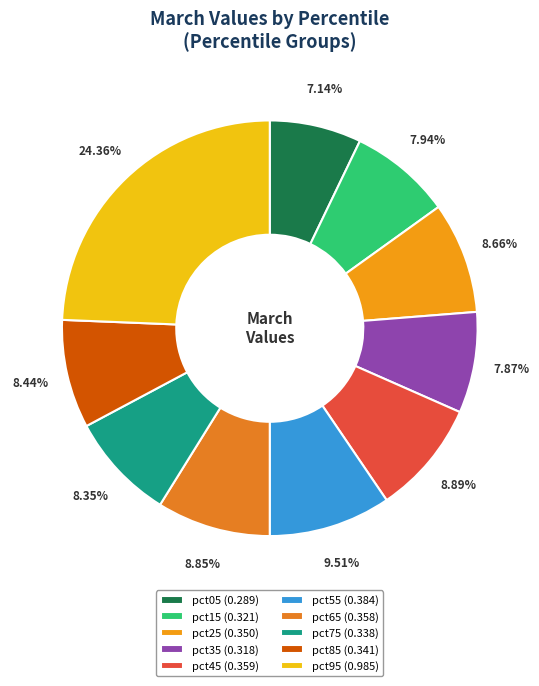

Do pct45 and pct15 together represent more than half of the pie?

No